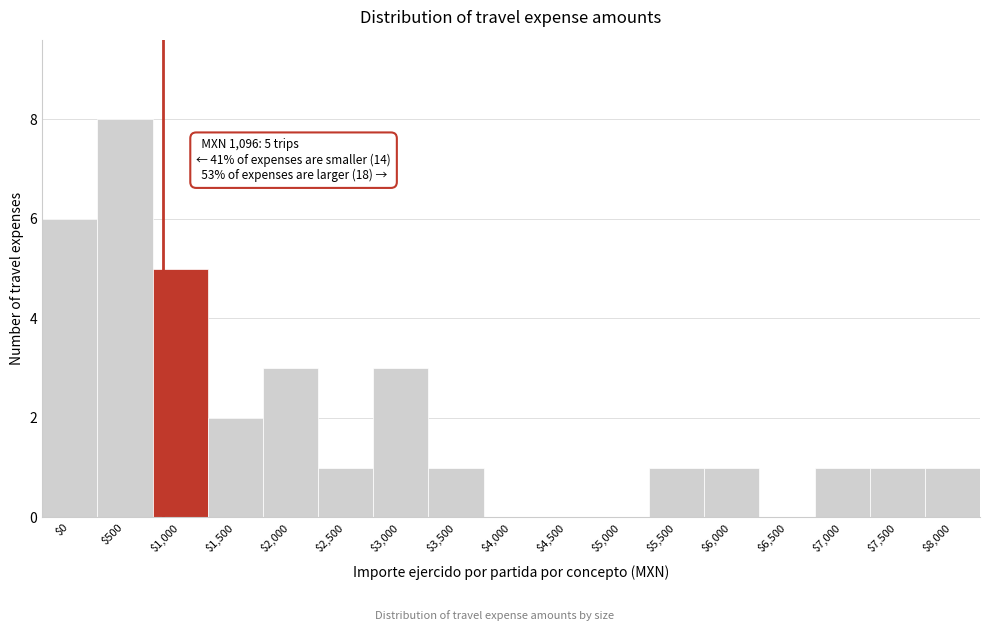

What is the sum of all values?

34